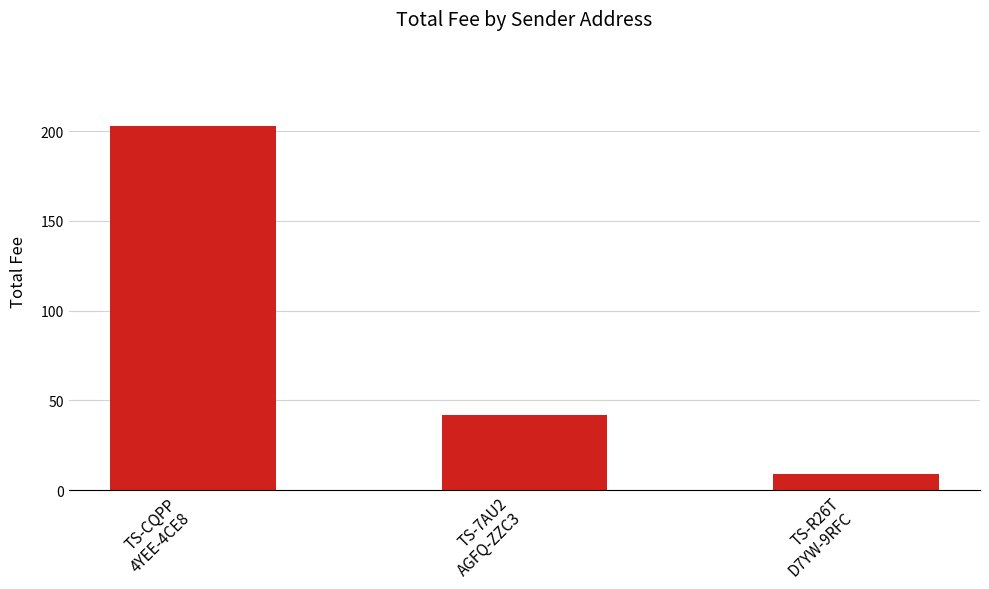

At which label does the data first exceed 41?

TS-CQPP
4YEE-4CE8